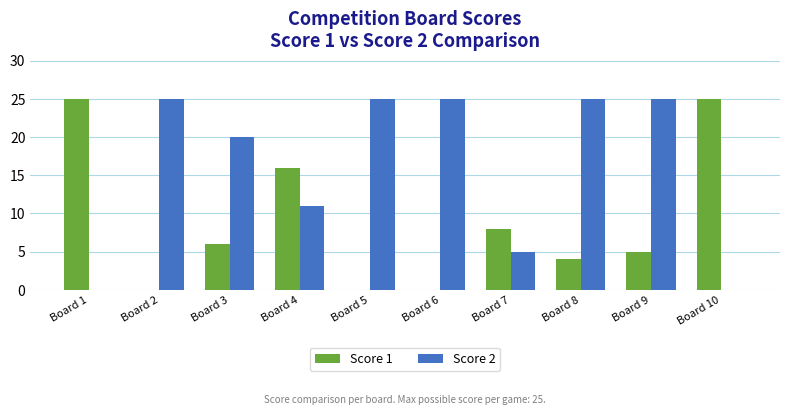

How many distinct data groups are displayed?

2